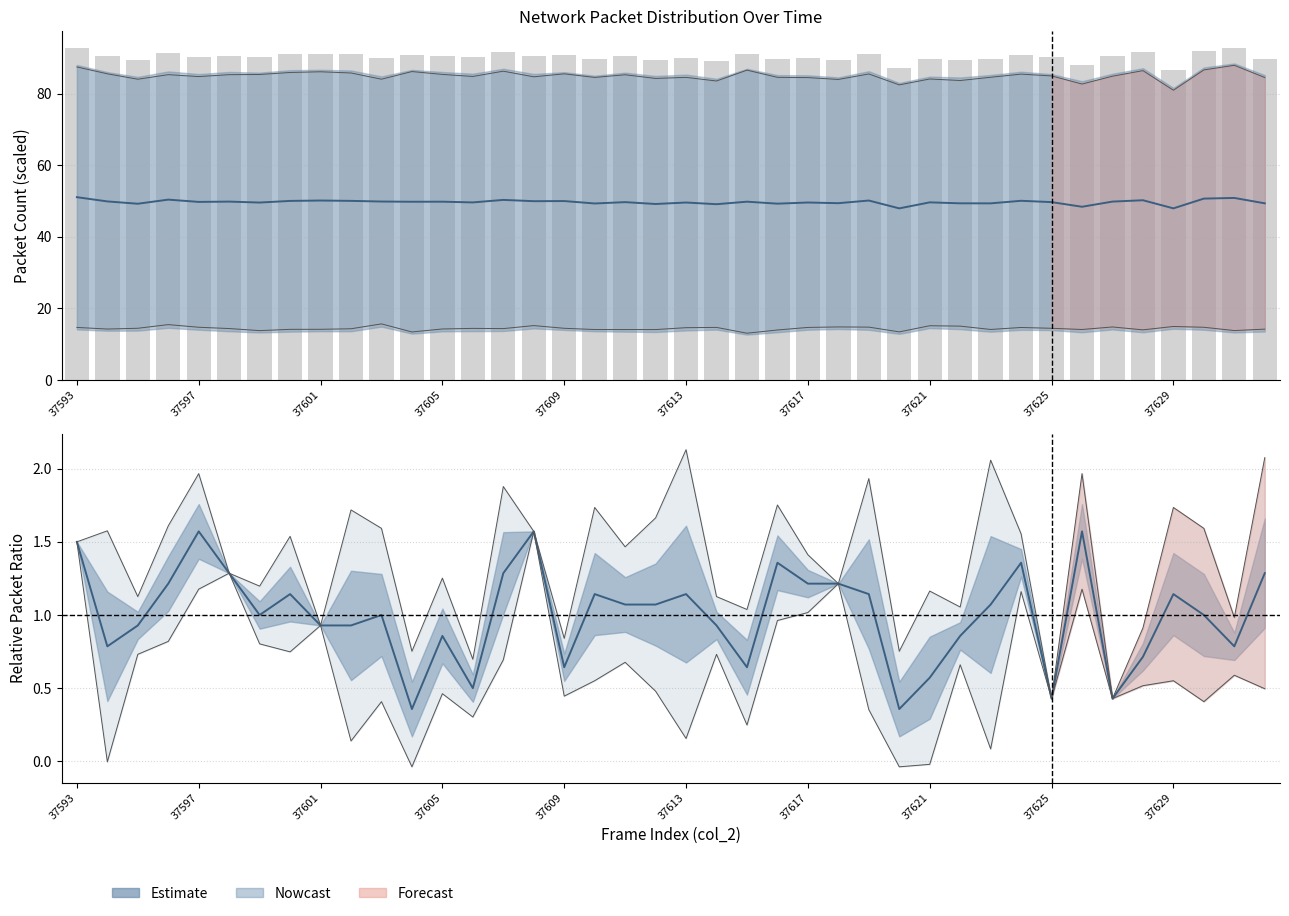

What is the sum of the col_8 estimate values at 19 and 20?

2.2